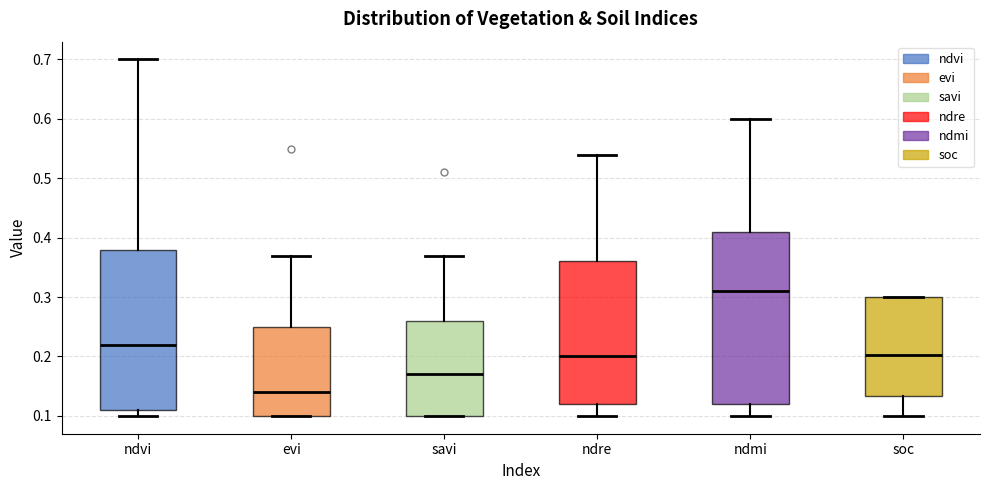

Reading left to right, transcribe this box plot: for each box, give where its median line is, the range the box spans, and where its two whiskers end, as read against the y-axis. The values are not printed on the chart, so give them approximately, as read against the axis.

ndvi: median 0.22, box 0.11 to 0.38, whiskers 0.10 to 0.70
evi: median 0.14, box 0.10 to 0.25, whiskers 0.10 to 0.37
savi: median 0.17, box 0.10 to 0.26, whiskers 0.10 to 0.37
ndre: median 0.20, box 0.12 to 0.36, whiskers 0.10 to 0.54
ndmi: median 0.31, box 0.12 to 0.41, whiskers 0.10 to 0.60
soc: median 0.20, box 0.13 to 0.30, whiskers 0.10 to 0.30